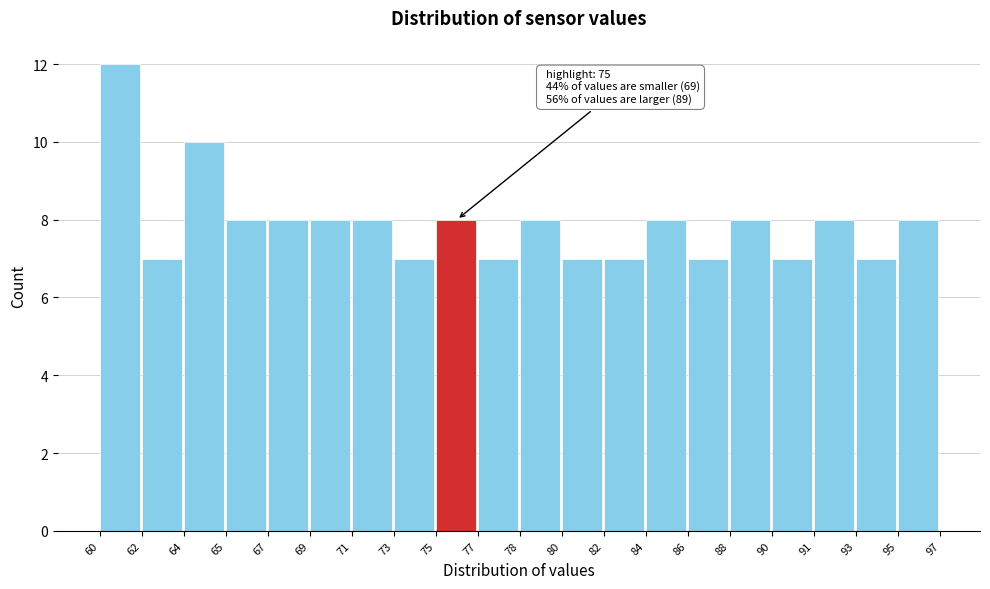

Reading left to right, transcribe all the data shown in this chart.

12	7	10	8	8	8	8	7	8	7	8	7	7	8	7	8	7	8	7	8